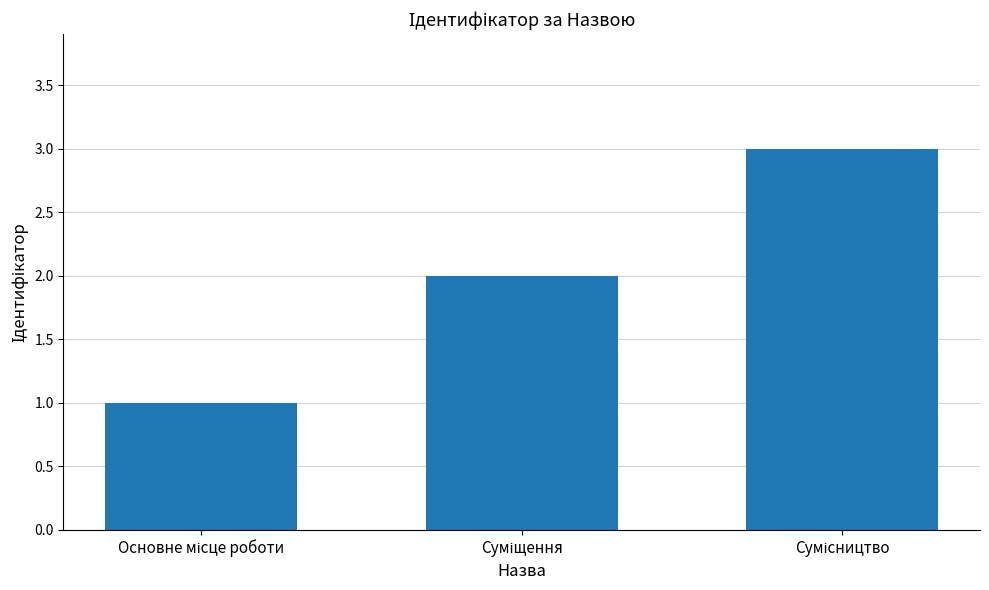

What is the greatest value displayed?

3